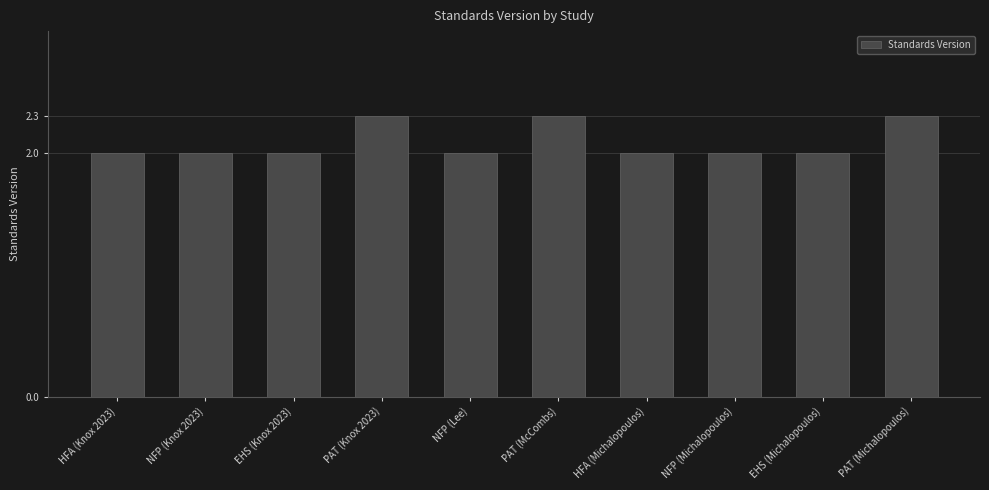

What is the minimum value shown in the chart?

2.0